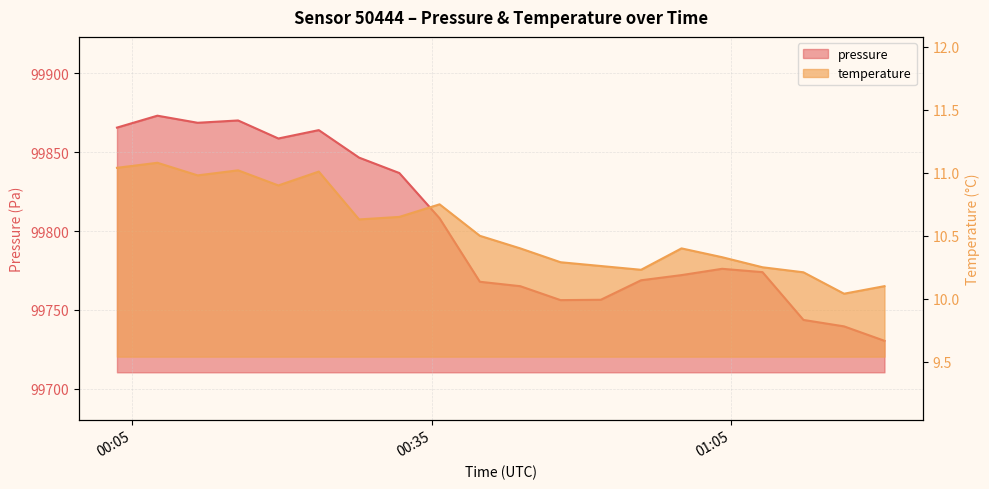

What position from the right is 2023-04-15T00:39:49?

11